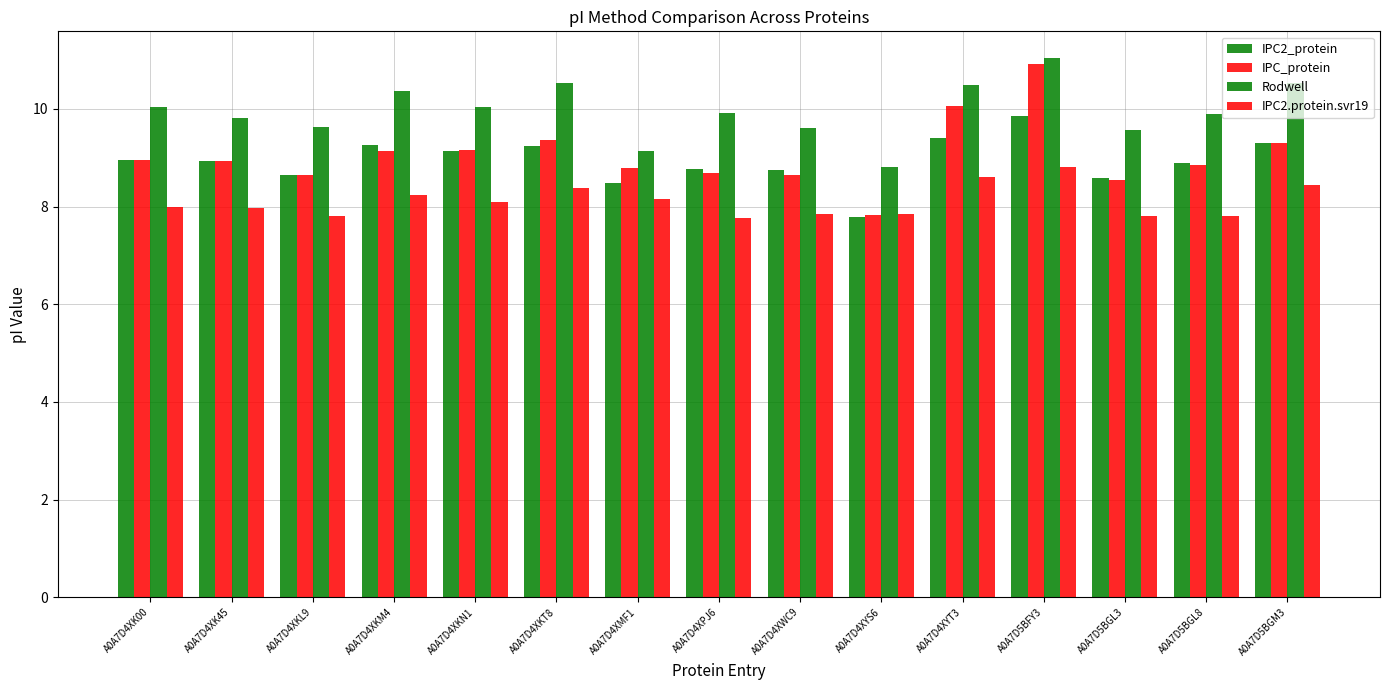

What is the maximum value for IPC2_protein?

9.9